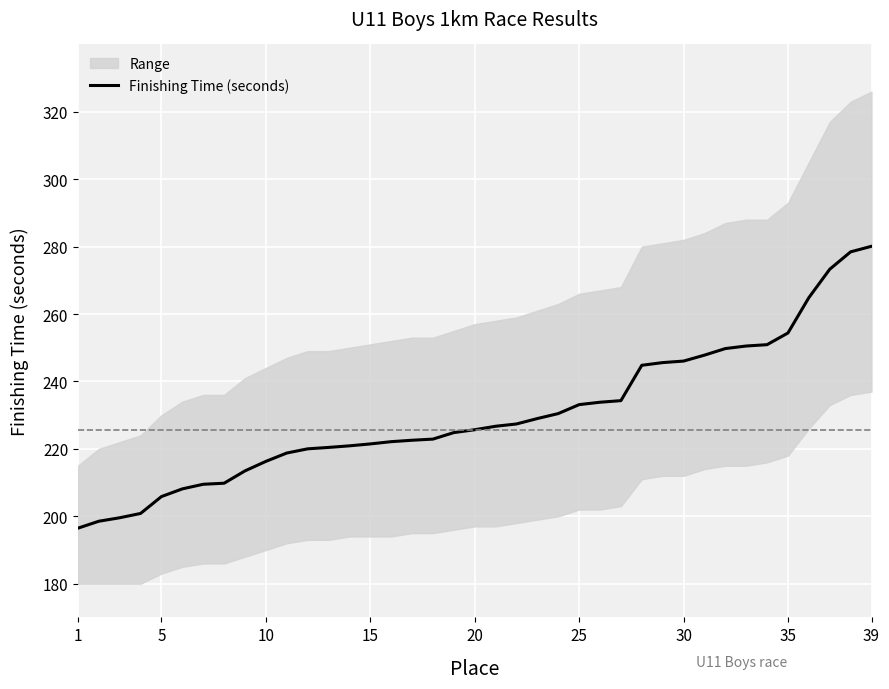

True or false: there are more than 1 points higher than both neighbors.

False